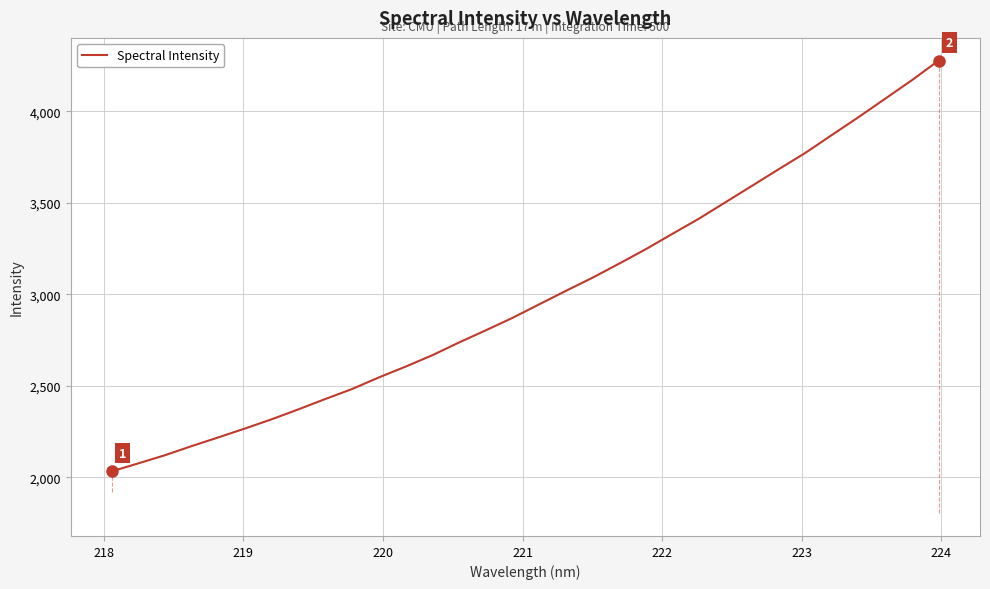

What is the greatest value displayed?

4278.2